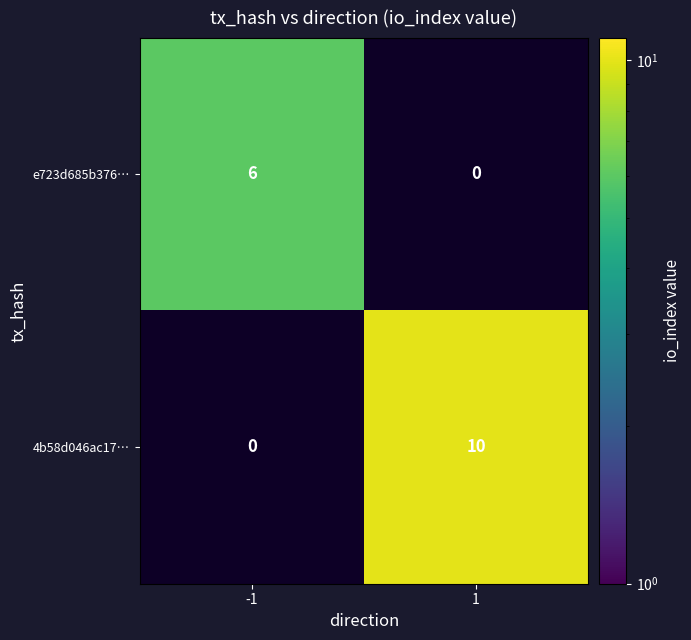

What is the total value across all series at -1?

6